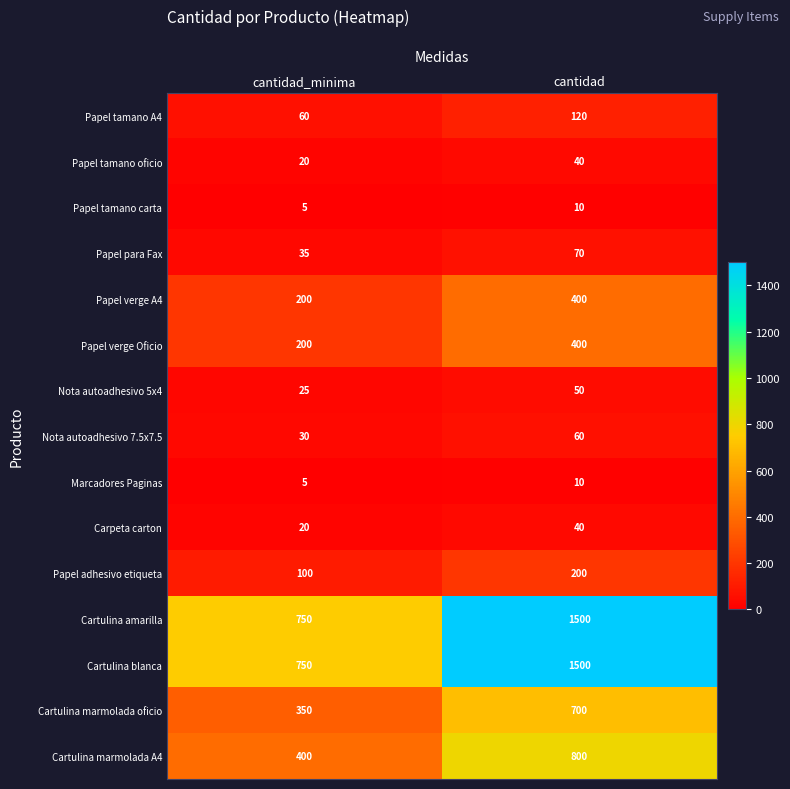

True or false: Nota autoadhesivo 5x4 has a value of 25 at cantidad_minima.

True